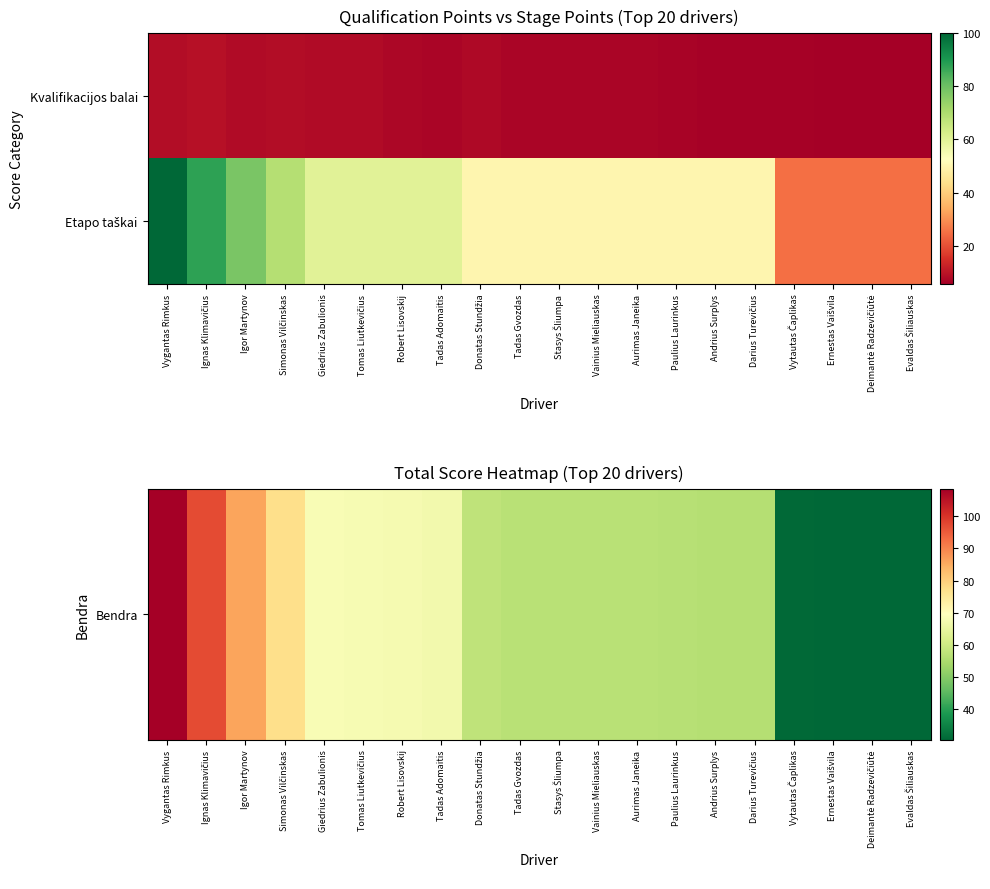

At how many categories does at least one series exceed 74?

4